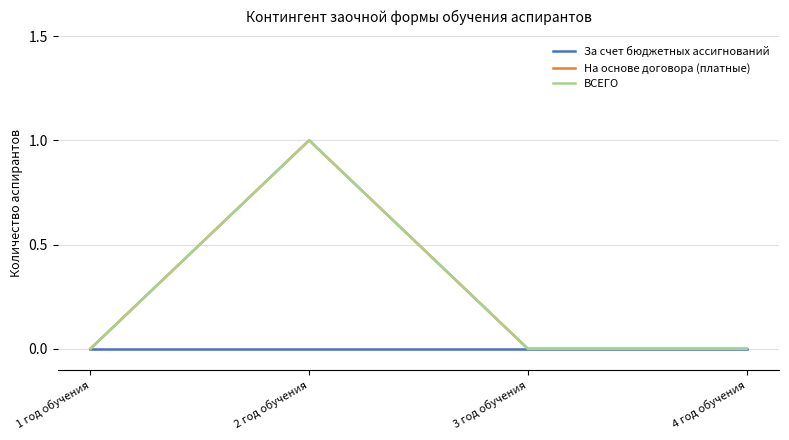

Is this an area chart (filled region under the line)?

No